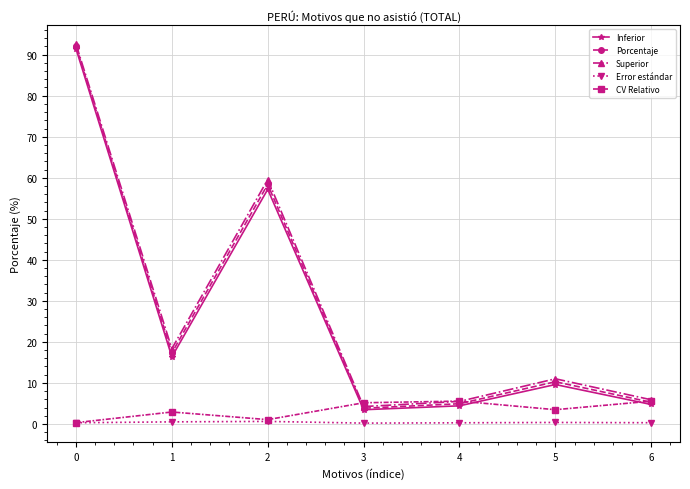

What is the value of the Porcentaje point at the 4th from the left?

3.8